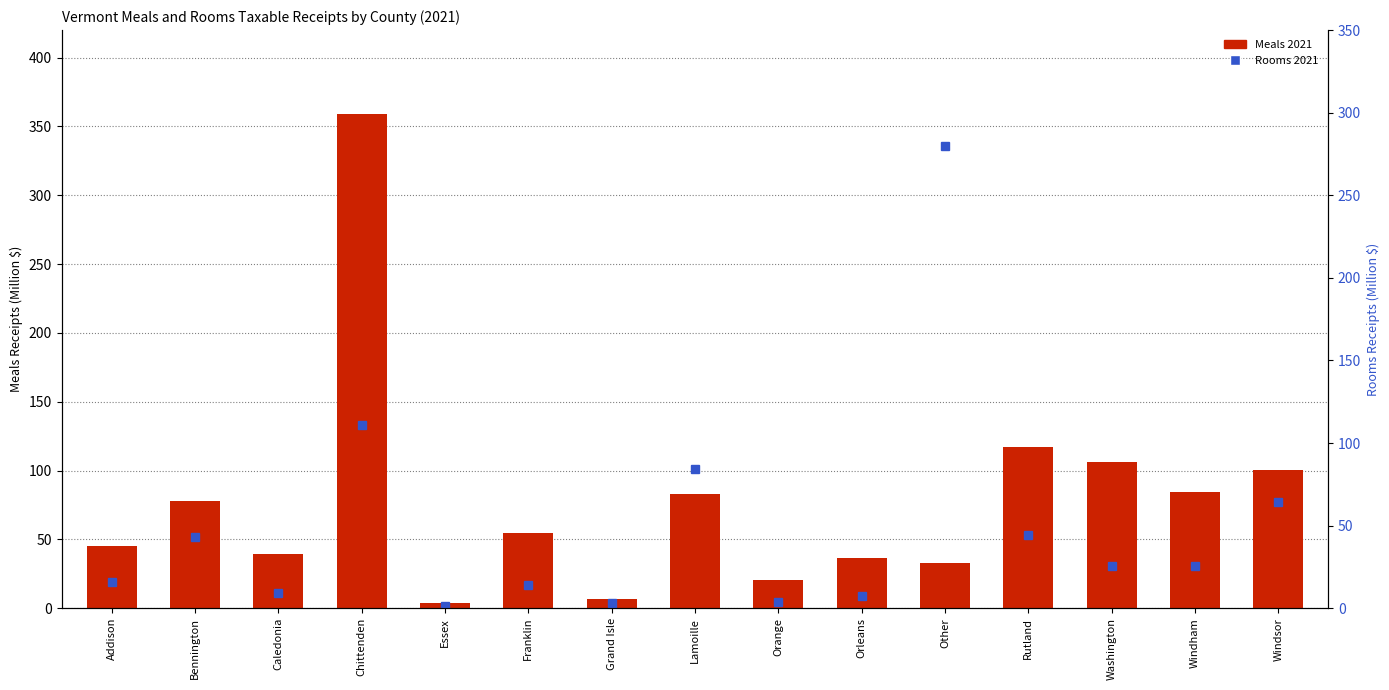

Rank the series at Orange from lowest to highest value.

Rooms 2021, Meals 2021